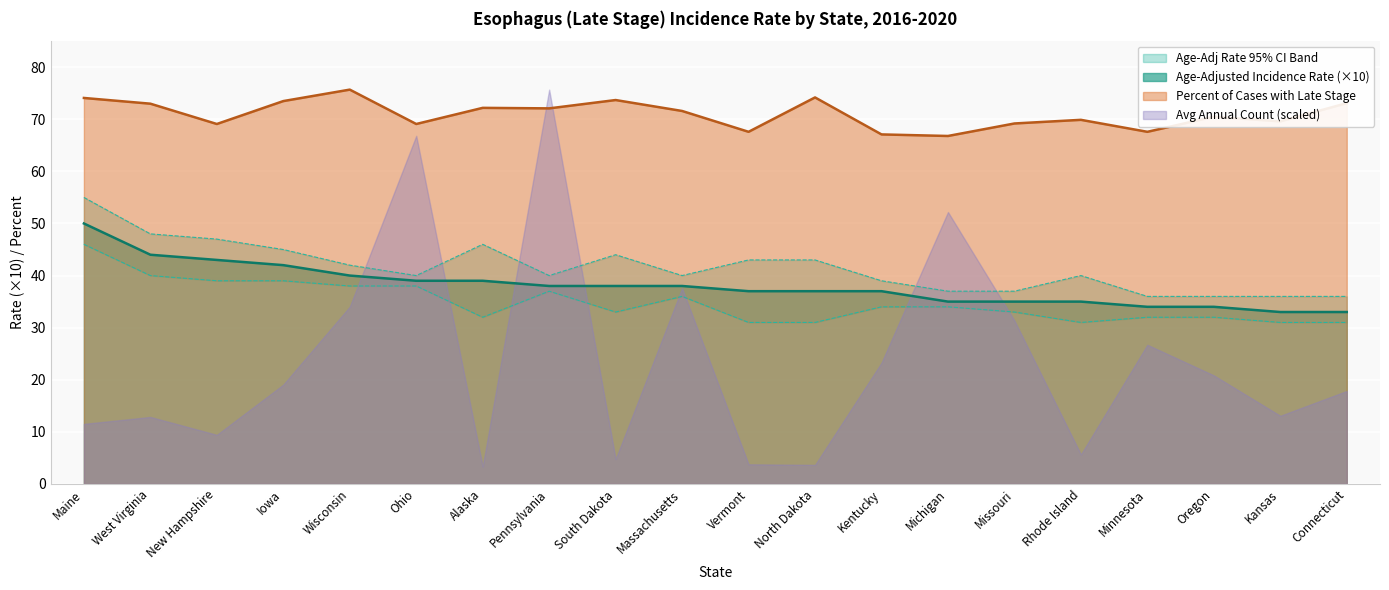

The value of Lower 95% CI at Michigan is 34.0. True or false?

True